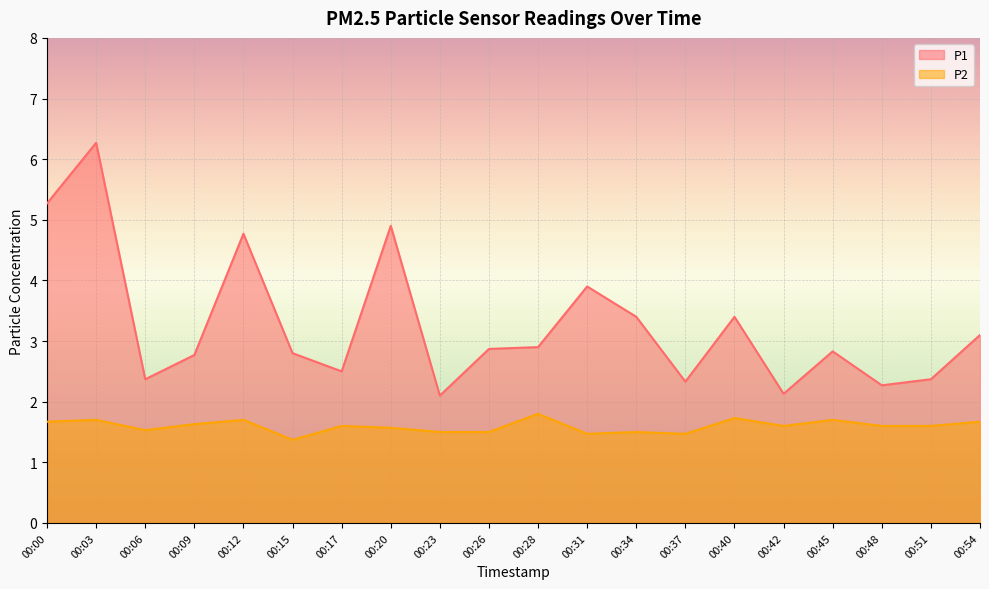

List the series in order of their peak value, lowest first.

P2, P1